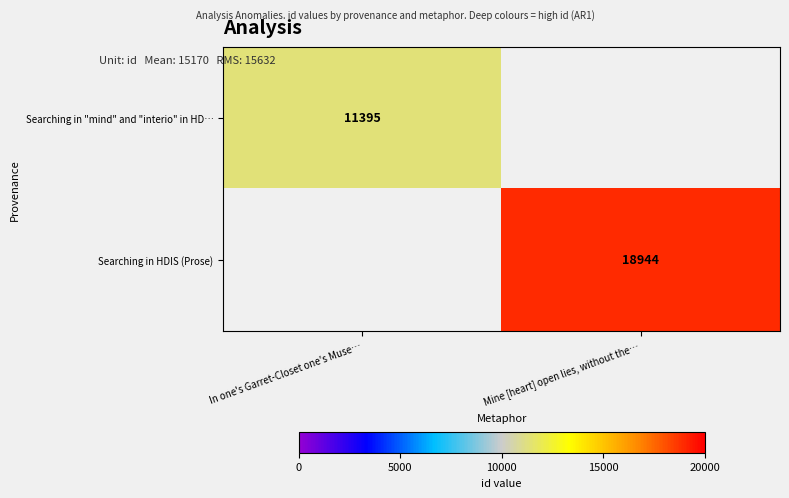

The value of Searching in "mind" and "interio" in HD… at In one's Garret-Closet one's Muse… is 11395. True or false?

True